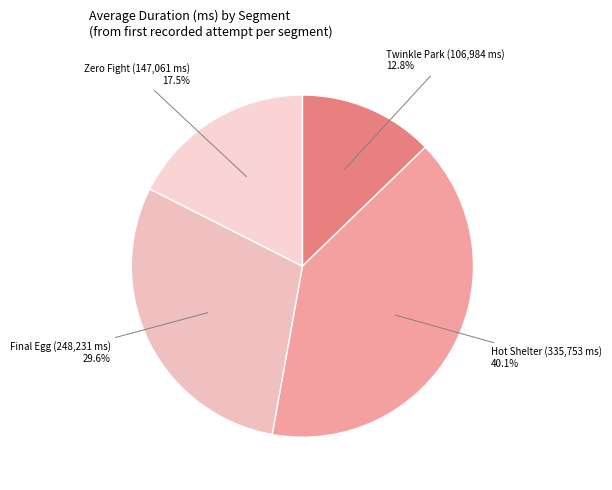

Which has a higher value, Hot Shelter or Twinkle Park?

Hot Shelter